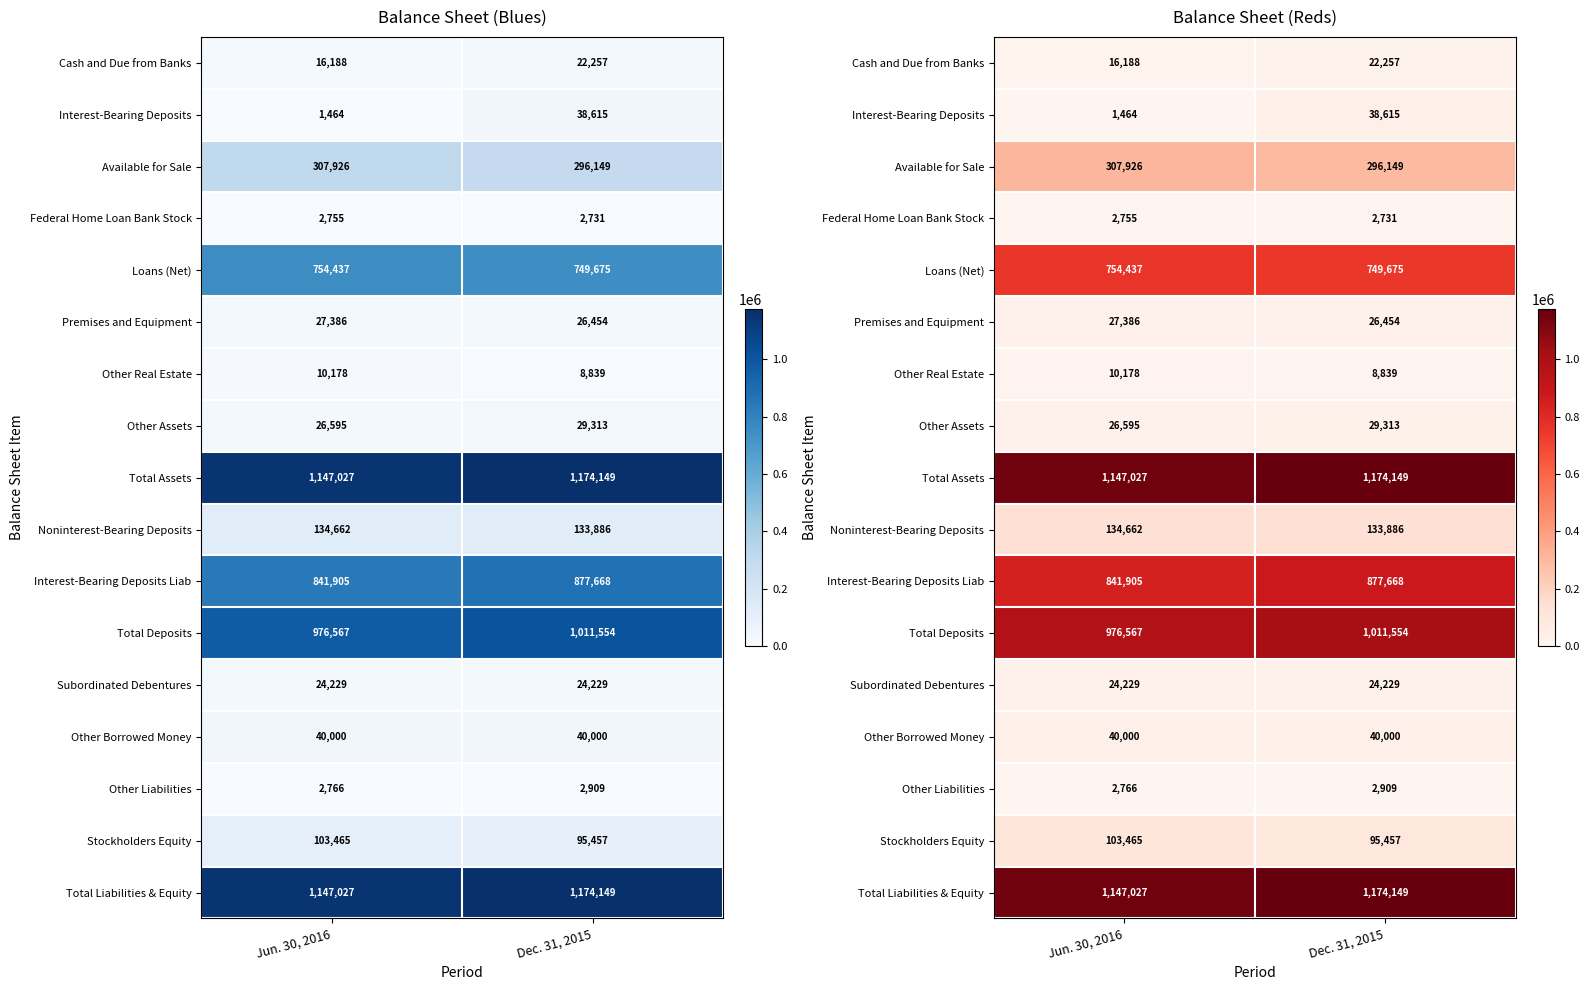

Rank the series by their maximum value, from highest to lowest.

Total Assets, Total Liabilities & Equity, Total Deposits, Interest-Bearing Deposits Liab, Loans (Net), Available for Sale, Noninterest-Bearing Deposits, Stockholders Equity, Other Borrowed Money, Interest-Bearing Deposits, Other Assets, Premises and Equipment, Subordinated Debentures, Cash and Due from Banks, Other Real Estate, Other Liabilities, Federal Home Loan Bank Stock